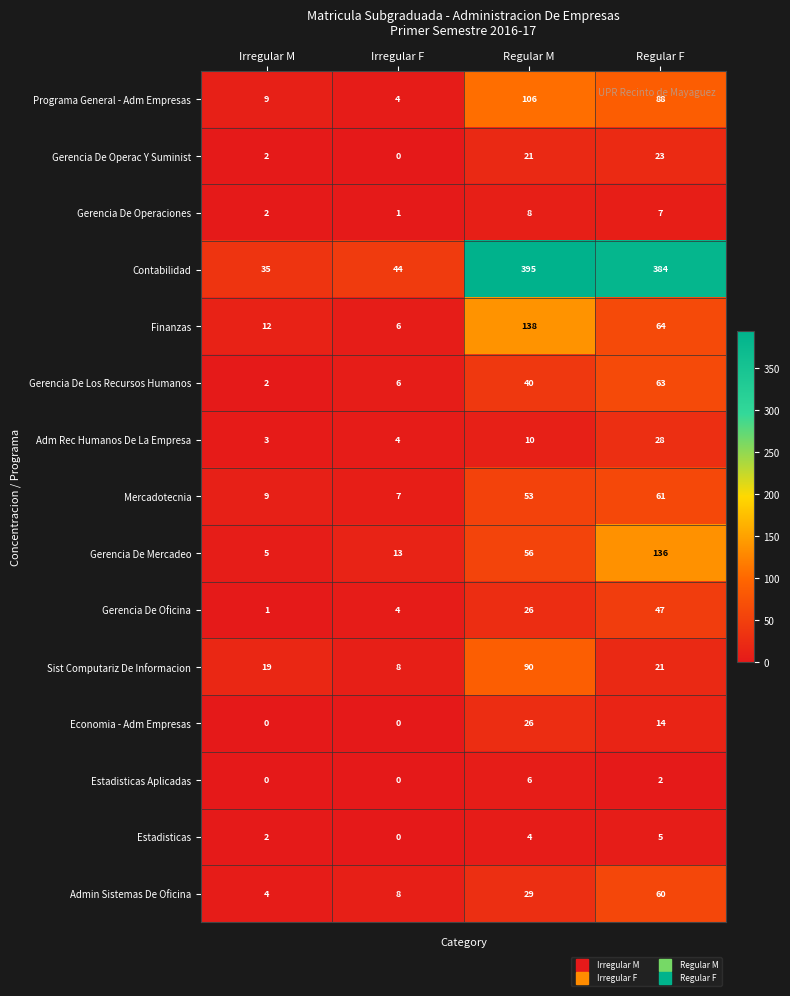

List the labels in order of Mercadotecnia value, largest first.

Regular F, Regular M, Irregular M, Irregular F